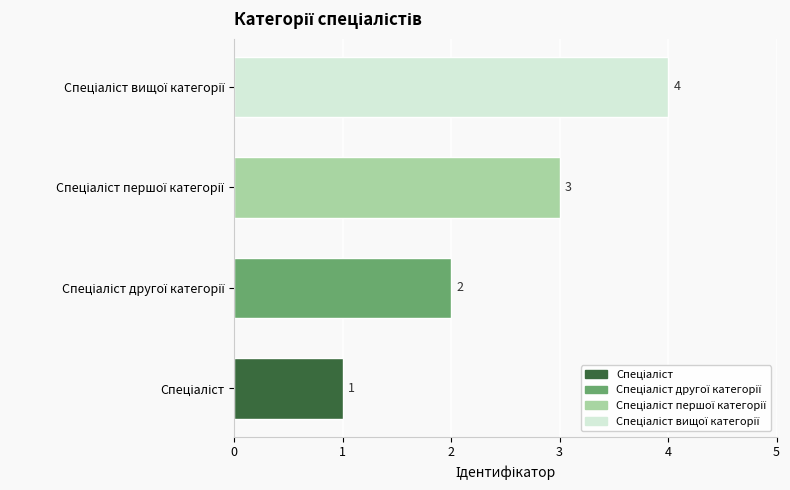

Count the values in the range 2 to 4.

3